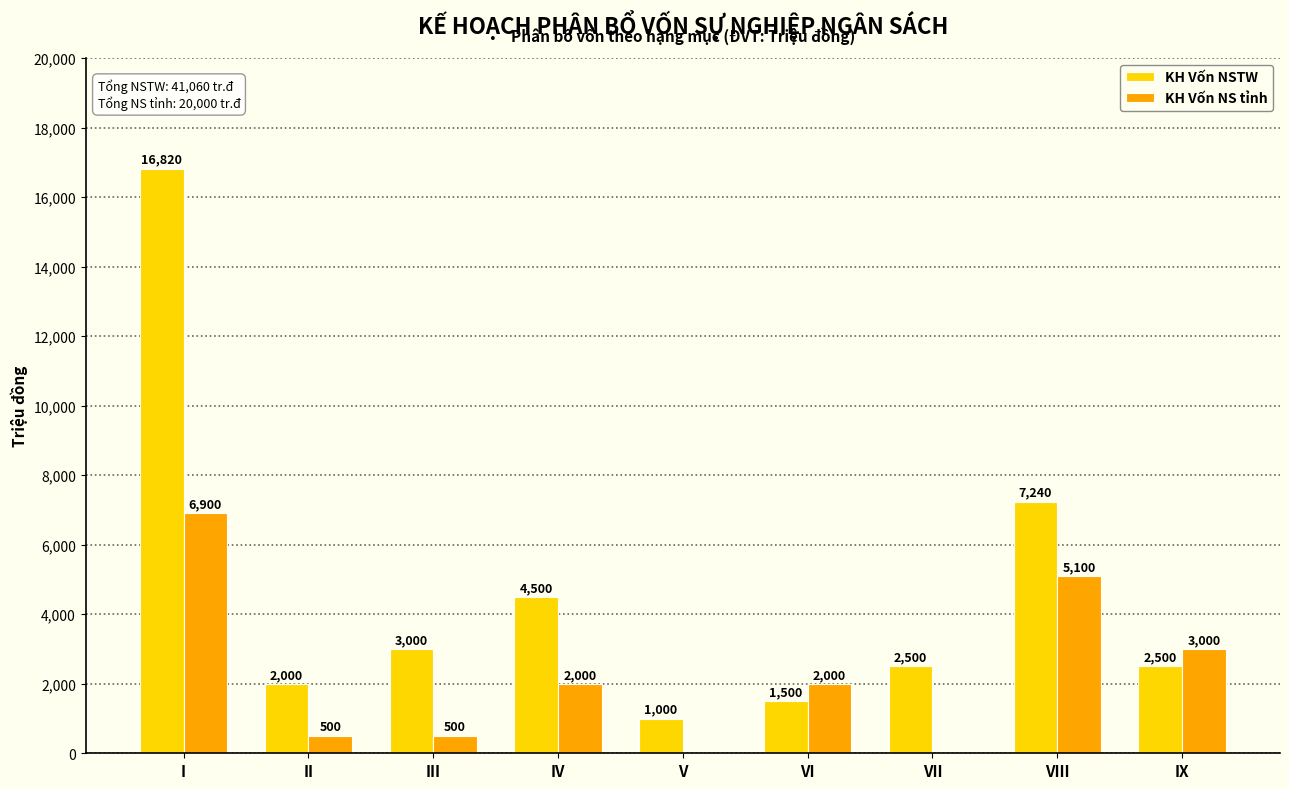

Reading left to right, transcribe all the data shown in this chart.

KH Vốn NSTW: I=16820	II=2000	III=3000	IV=4500	V=1000	VI=1500	VII=2500	VIII=7240	IX=2500
KH Vốn NS tỉnh: I=6900	II=500	III=500	IV=2000	V=0	VI=2000	VII=0	VIII=5100	IX=3000